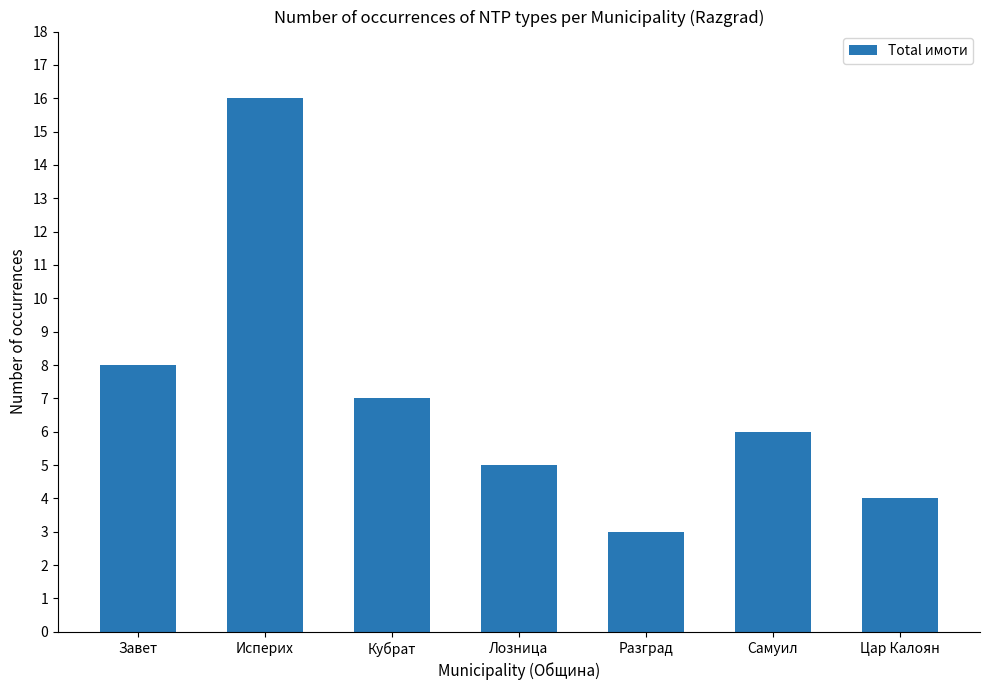

True or false: the data shows 3 at Разград.

True